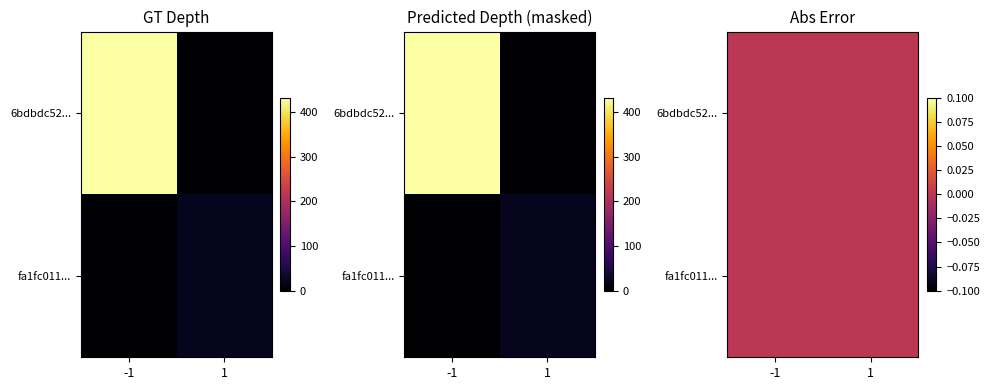

Reading left to right, what are all the values shown in this chart?

6bdbdc5220538264a0ed223c6f443e0eb00932c: -1	431
fa1fc011bcedd7b7228938a782775865a0f61d7: 1	22